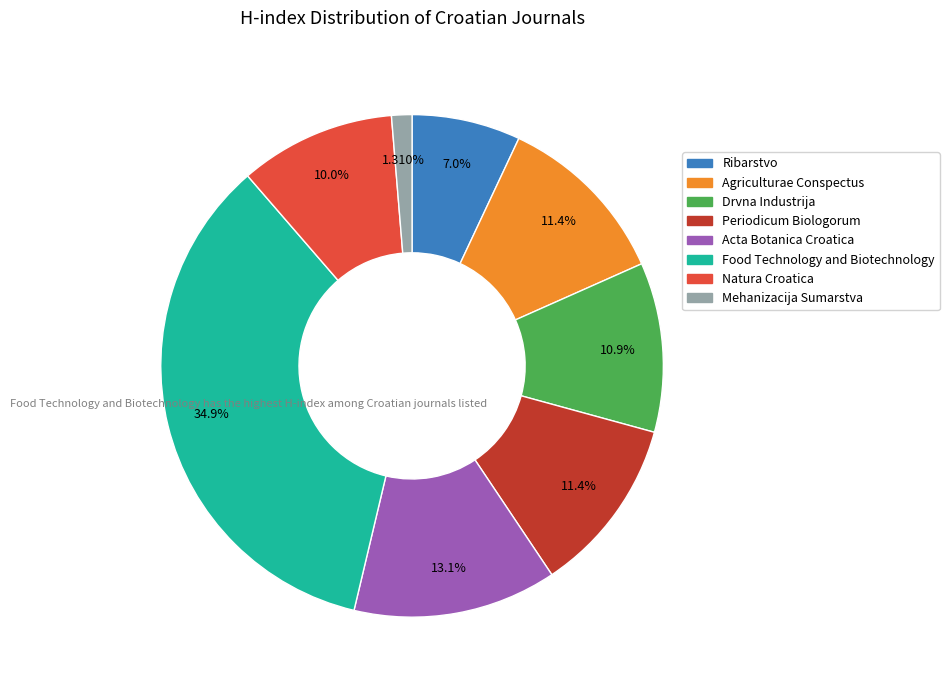

Between Food Technology and Biotechnology and Periodicum Biologorum, which is larger?

Food Technology and Biotechnology